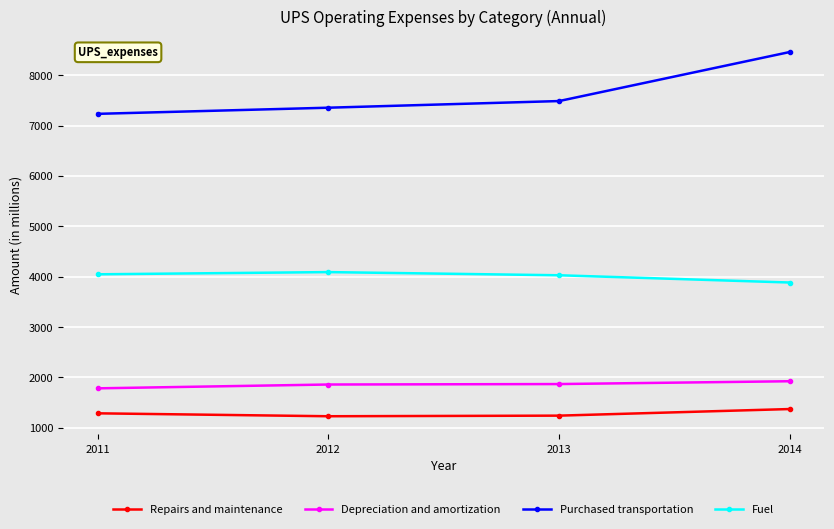

Which series has the widest spread of values?

Purchased transportation